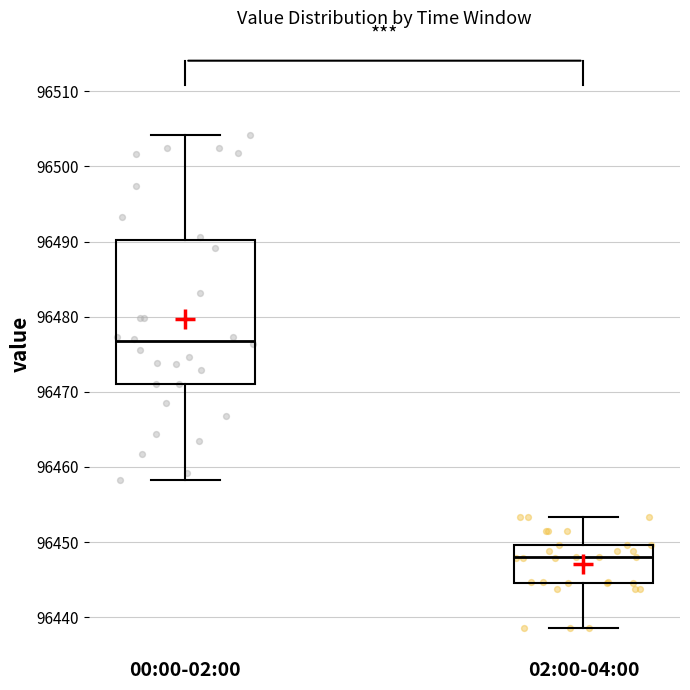

Reading left to right, transcribe this box plot: for each box, give where its median line is, the range the box spans, and where its two whiskers end, as read against the y-axis. The values are not printed on the chart, so give them approximately, as read against the axis.

00:00-02:00: median 96477, box 96471 to 96490, whiskers 96458 to 96504
02:00-04:00: median 96448, box 96445 to 96450, whiskers 96439 to 96453